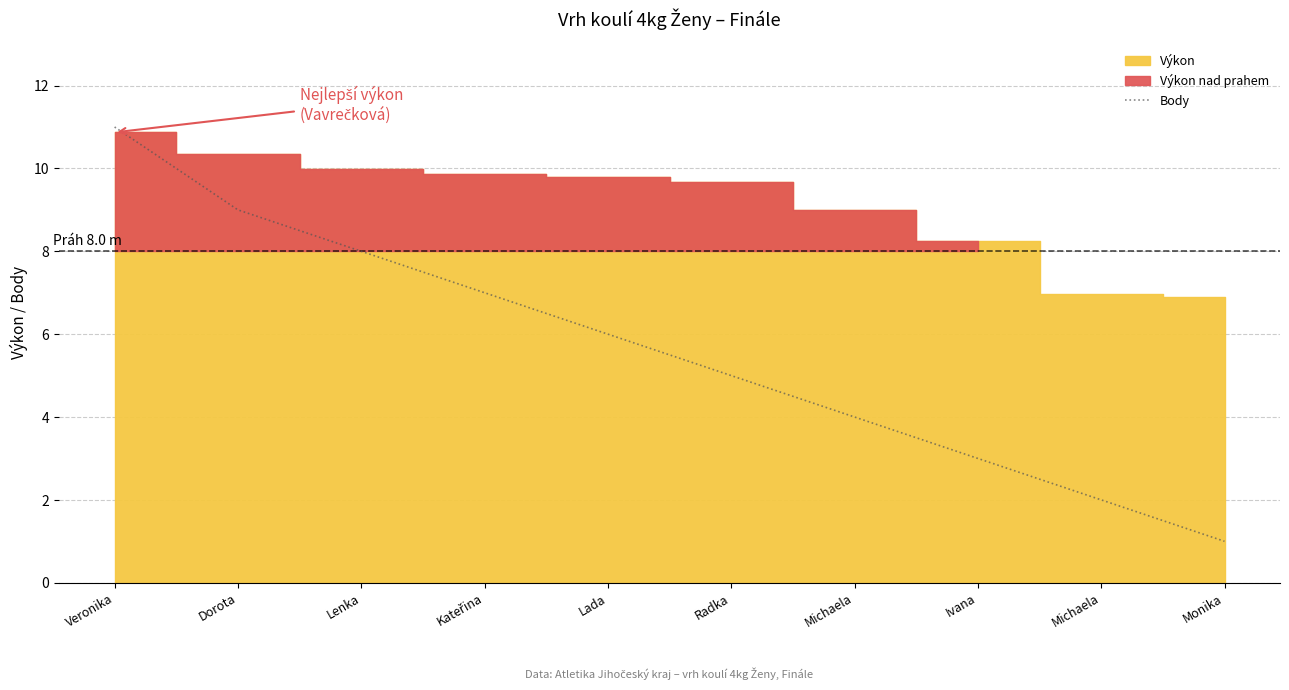

Reading left to right, list all the values displayed in this chart.

11	9	8	7	6	5	4	3	2	1